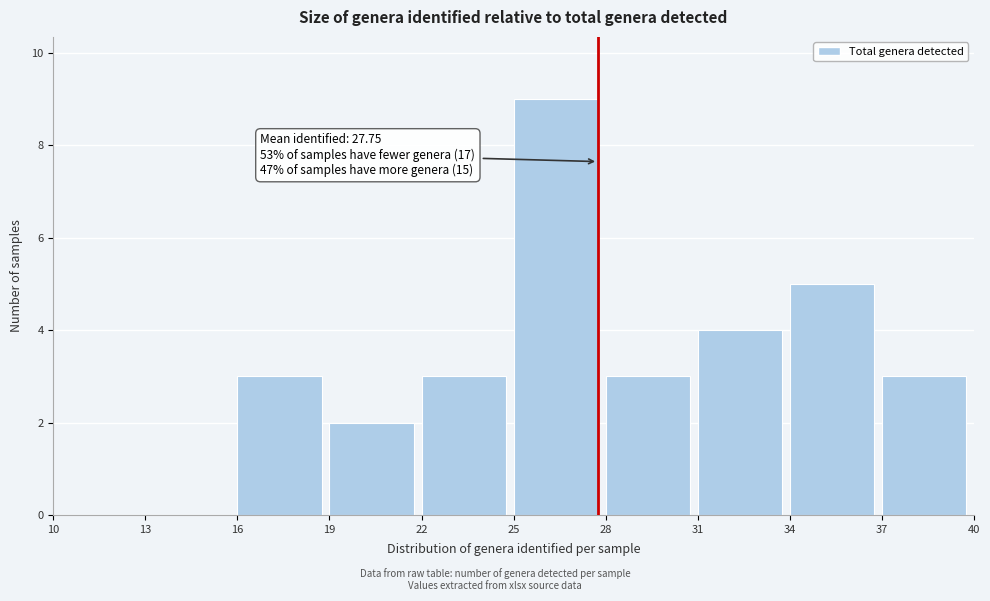

Over which range of the x-axis is the bar tallest?

25 to 28